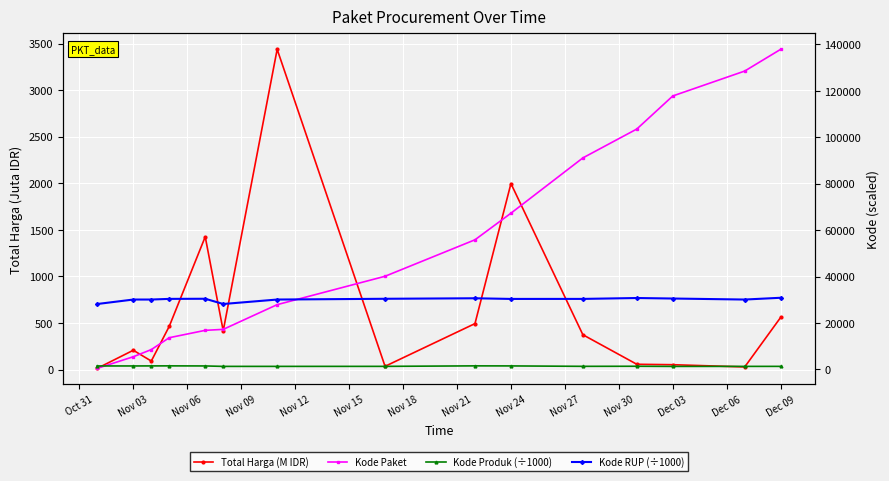

Which series has the largest range (max minus min)?

Kode Paket